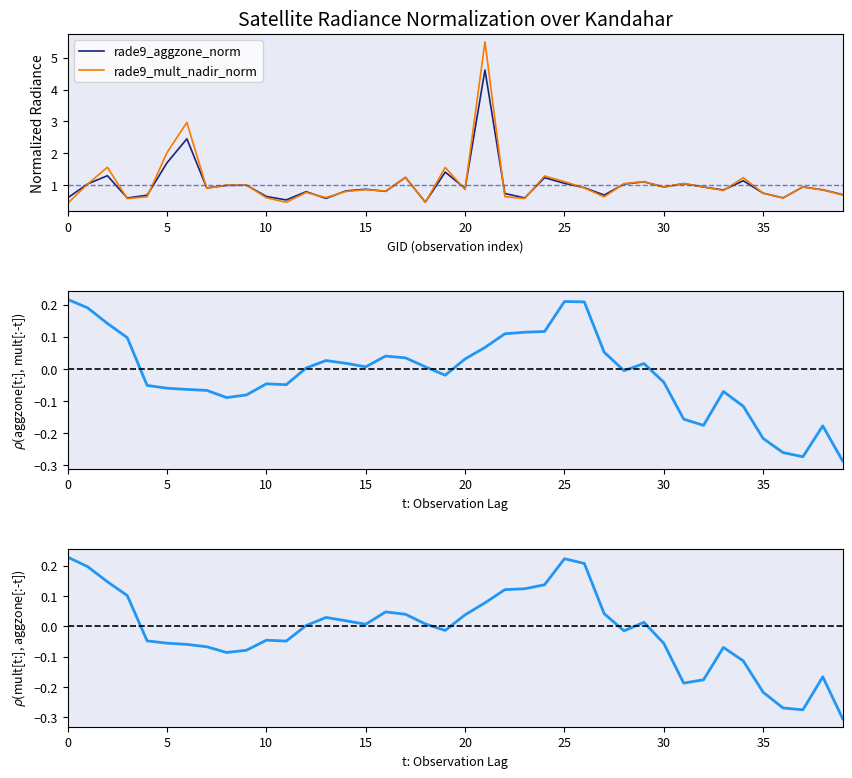

What is the difference between the maximum and minimum values in the rade9_mult_nadir_norm series?

5.1